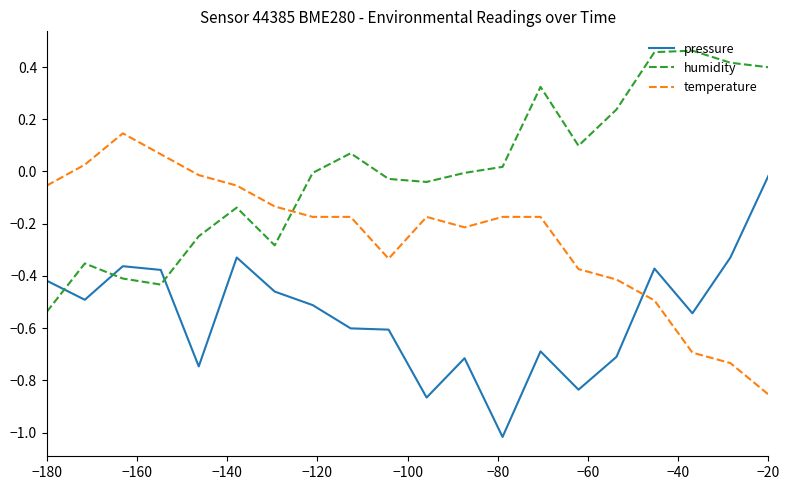

Rank the series by their maximum value, from highest to lowest.

humidity, temperature, pressure